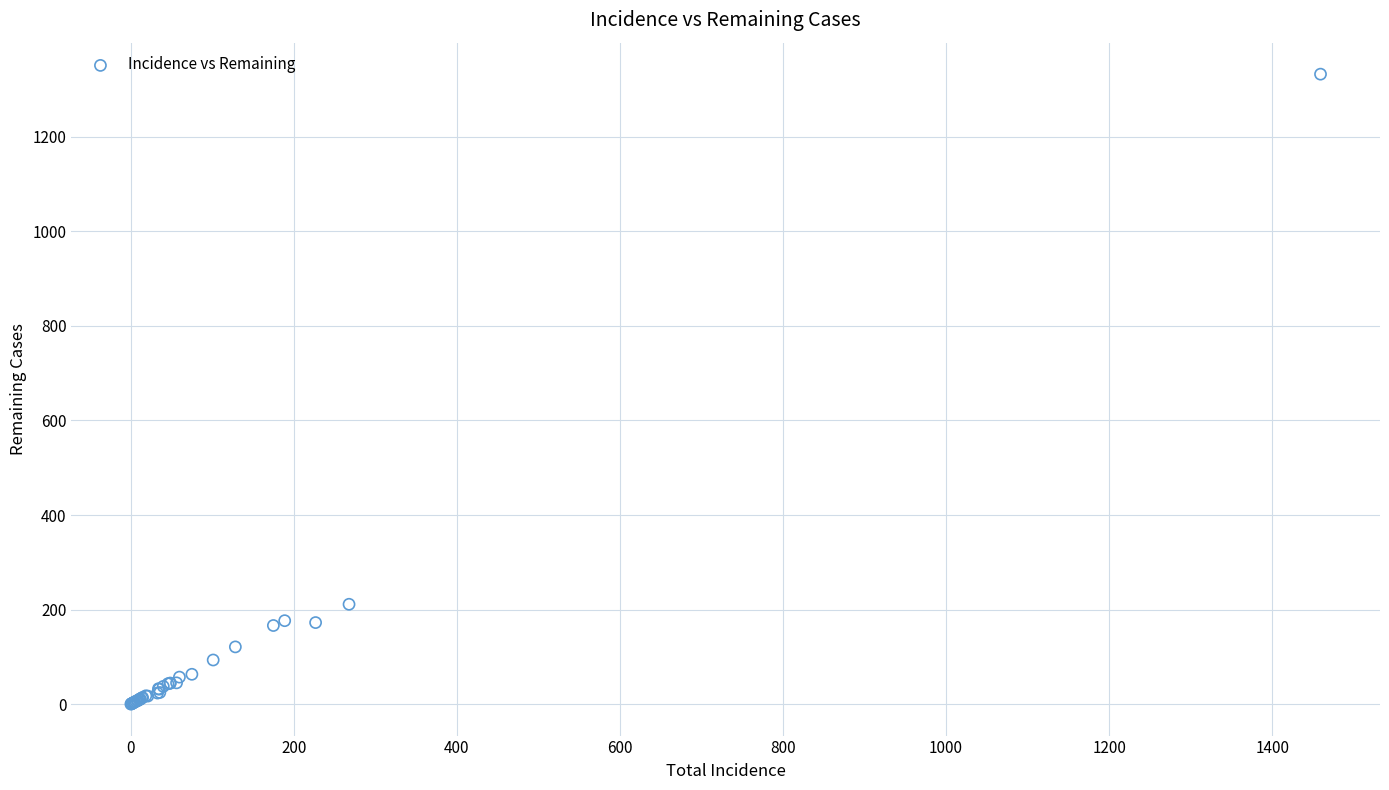

What Y value in the scatter plot is closest to 666?

211.4